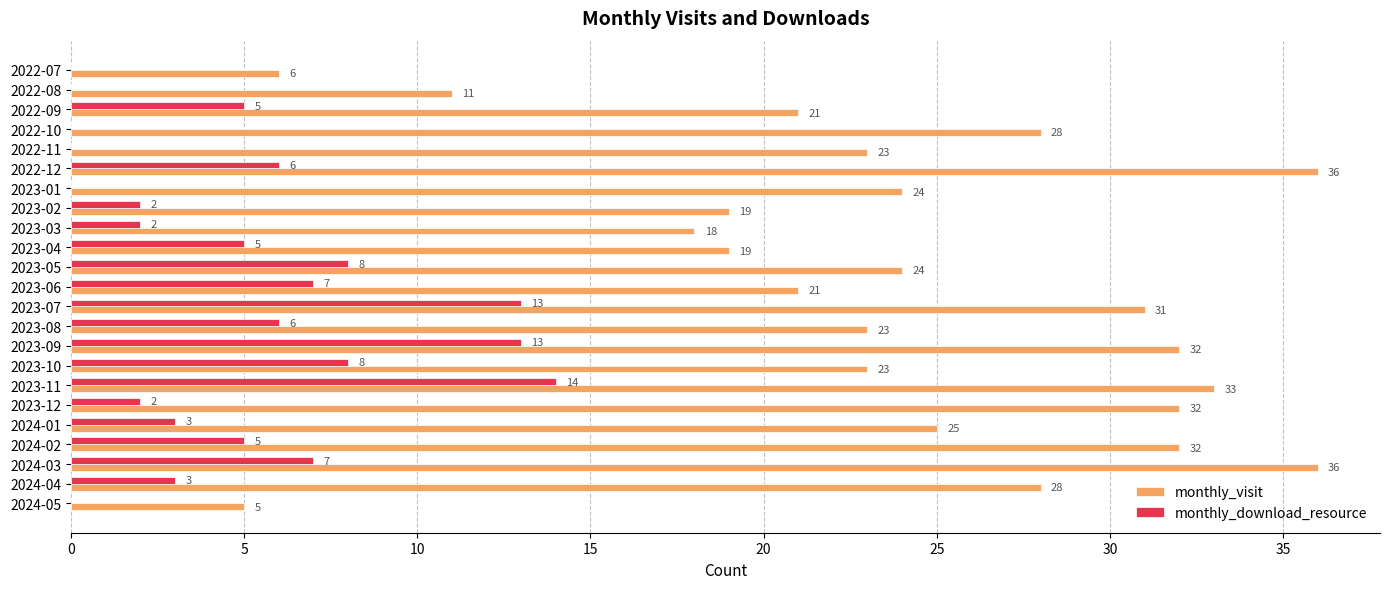

What is the sum of all monthly_visit values?

550